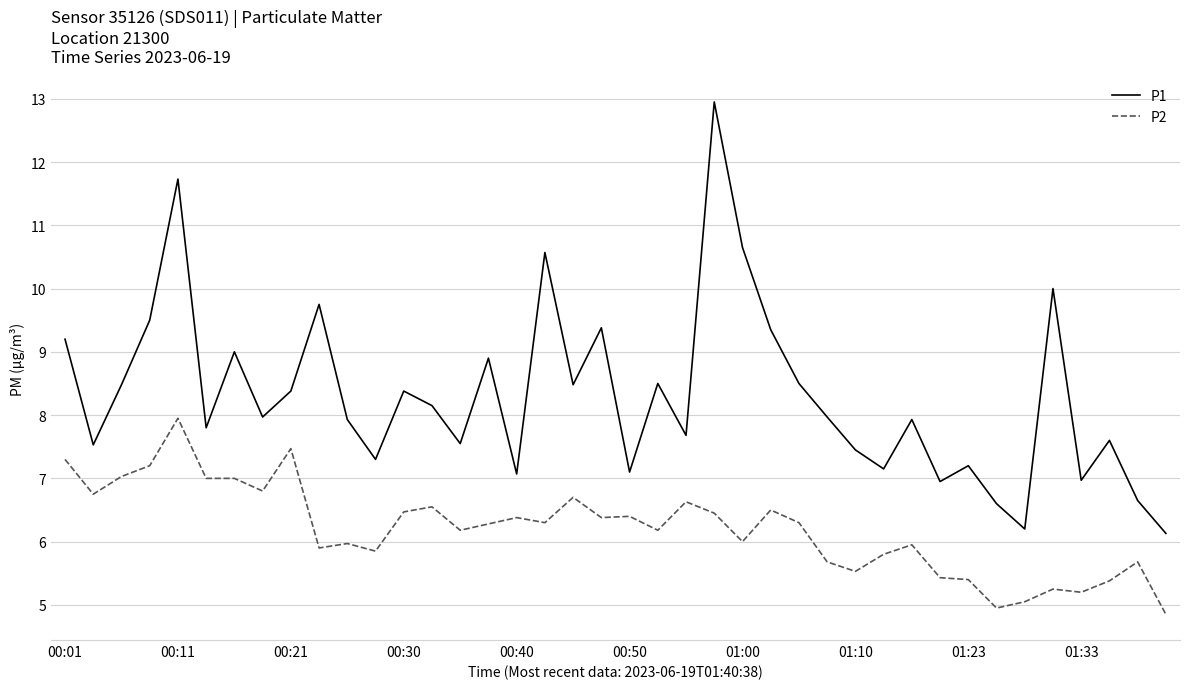

What is the average value of the P1 series?

8.3